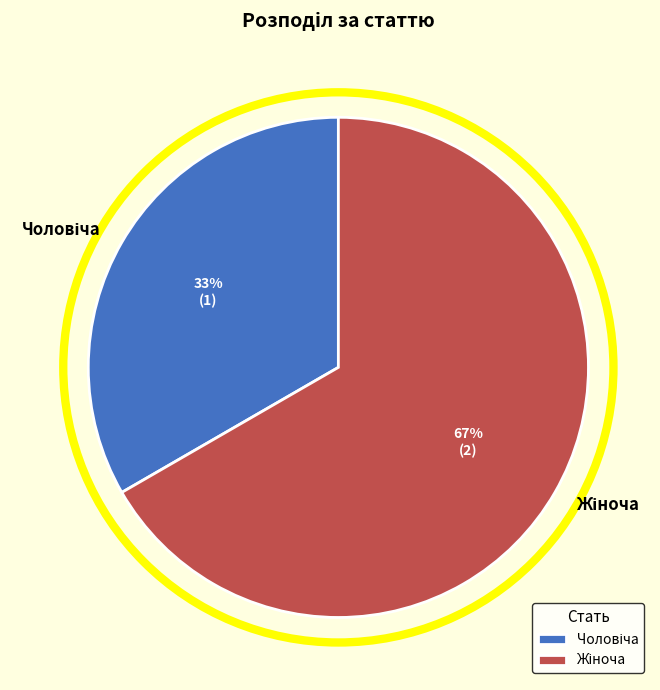

Is there any slice that represents more than half of the pie?

Yes